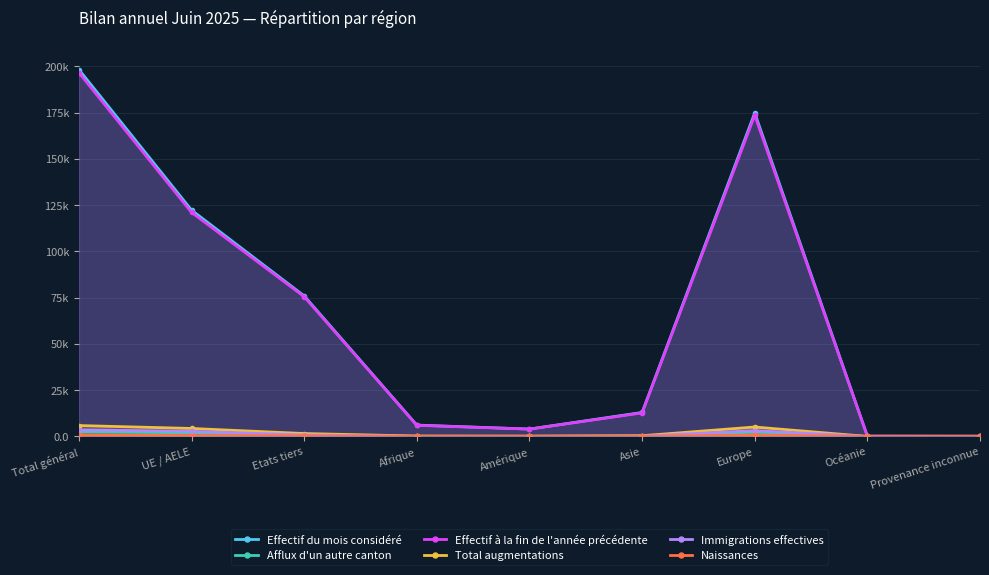

True or false: Effectif à la fin de l'année précédente and Naissances intersect in this chart.

False